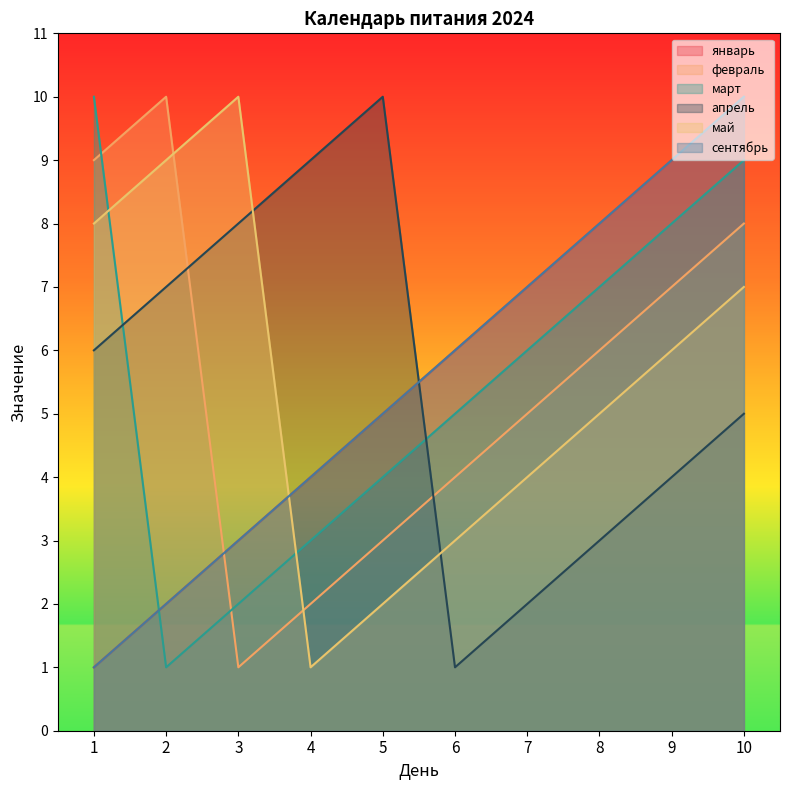

Rank the series at 8 from lowest to highest value.

апрель, май, февраль, март, январь, сентябрь